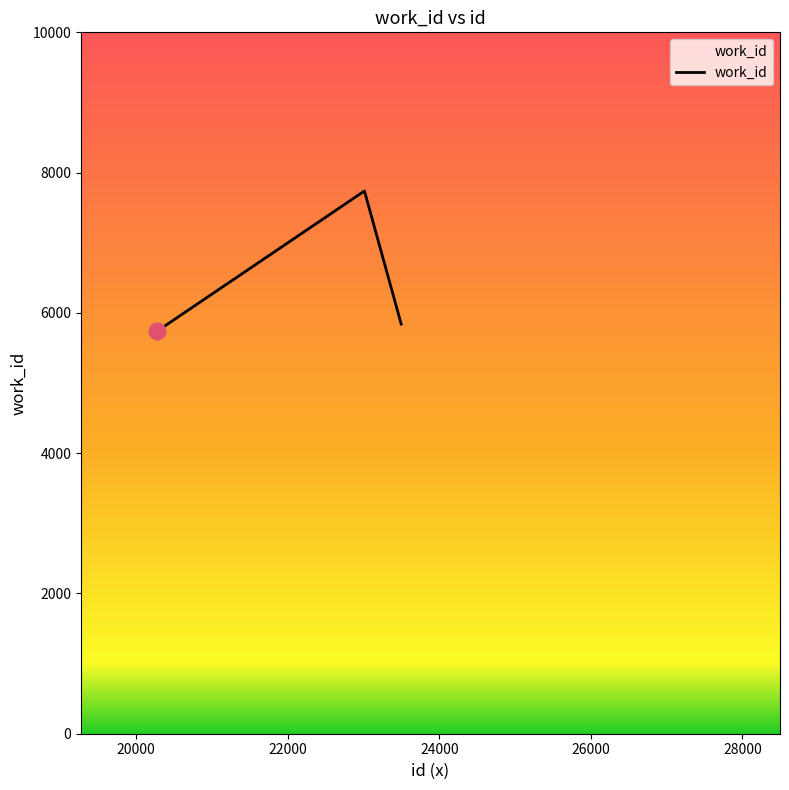

Count the number of data series in this chart.

1